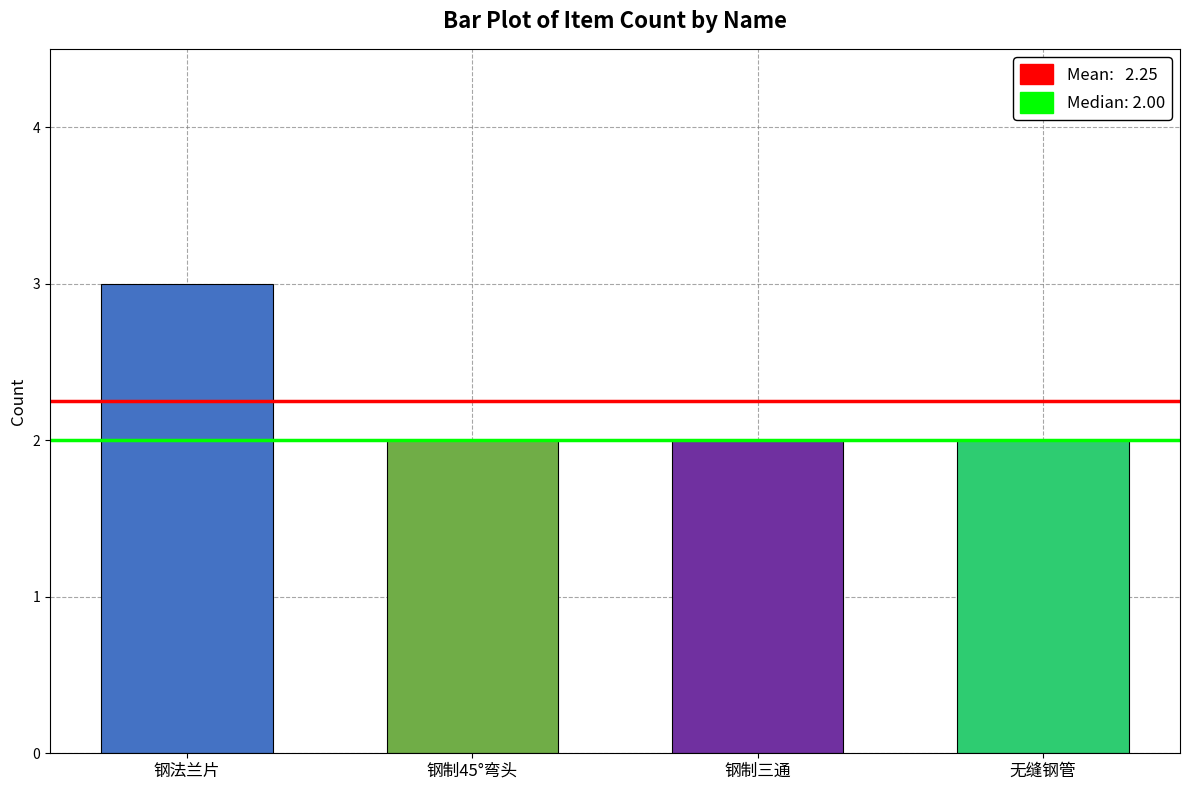

Count the number of data series in this chart.

1